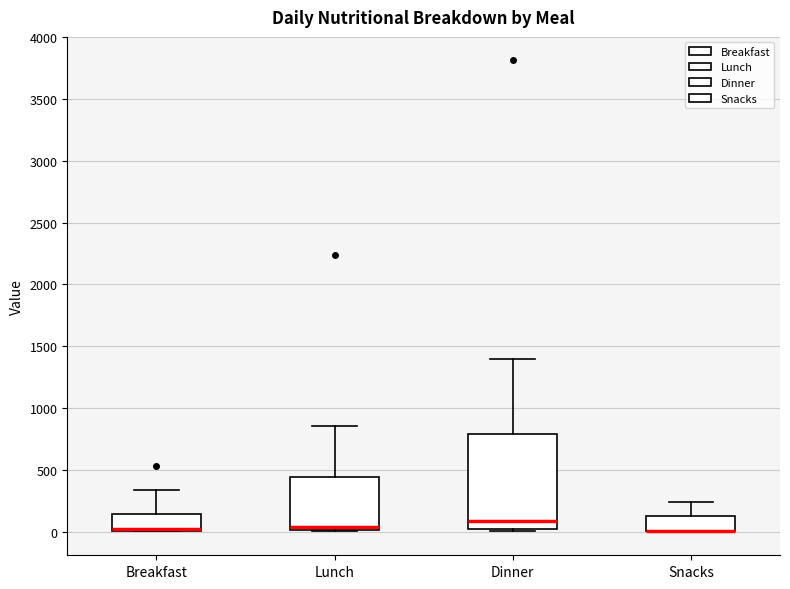

Reading left to right, transcribe this box plot: for each box, give where its median line is, the range the box spans, and where its two whiskers end, as read against the y-axis. The values are not printed on the chart, so give them approximately, as read against the axis.

Breakfast: median 0 (drawn on the box's lower edge), box 0 to 150, whiskers 0 to 350
Lunch: median 50, box 0 to 450, whiskers 0 to 850
Dinner: median 100, box 0 to 800, whiskers 0 (just below the box's lower edge) to 1400
Snacks: median 0 (drawn on the box's lower edge), box 0 to 150, whiskers 0 to 250